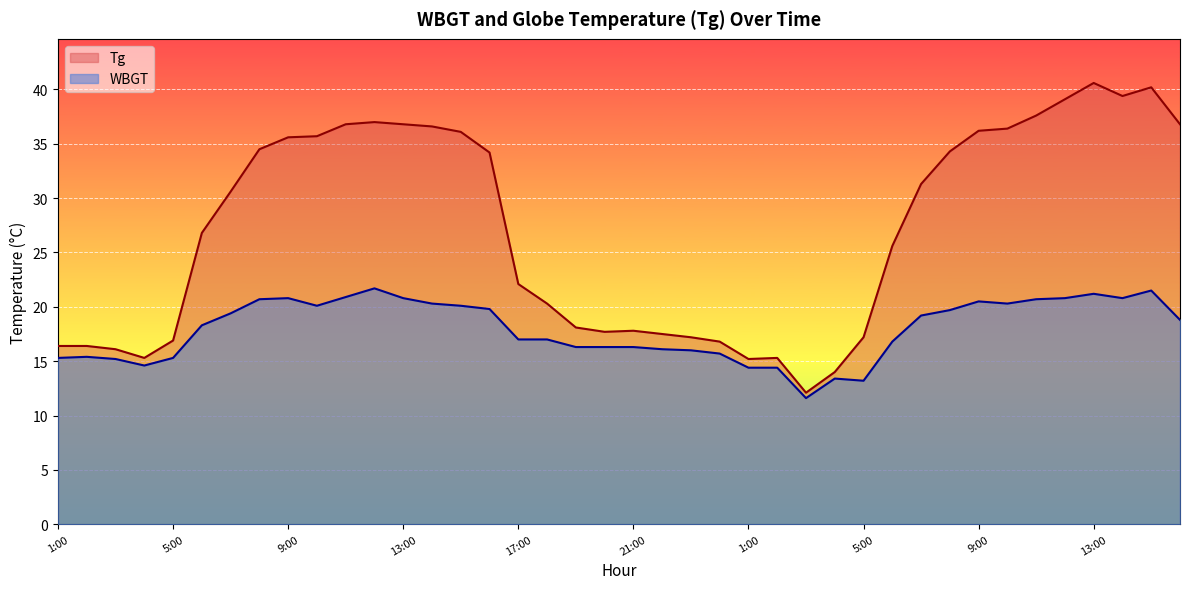

Between 4:00 and 11:00, which is larger?

11:00